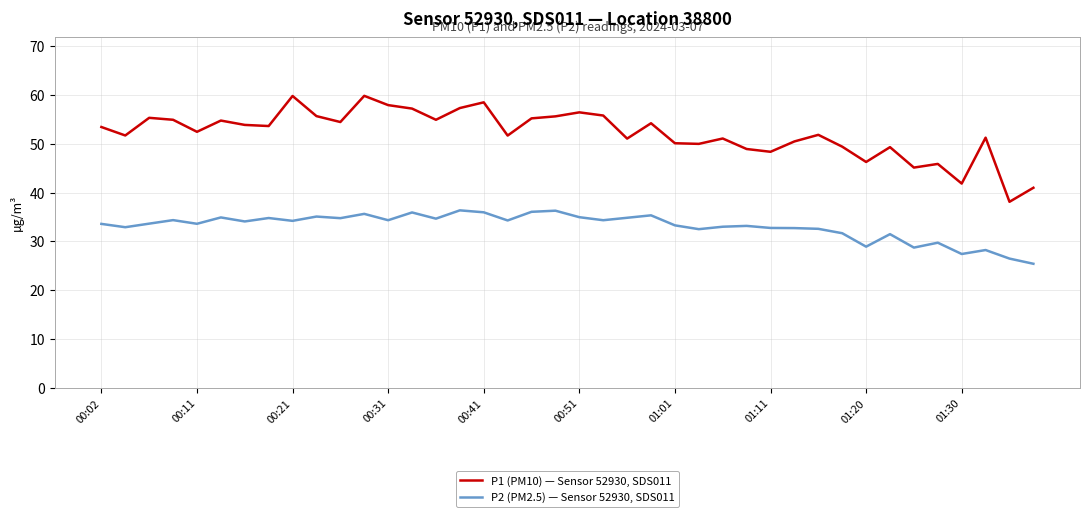

True or false: P2 (PM2.5) — Sensor 52930, SDS011 and P1 (PM10) — Sensor 52930, SDS011 intersect in this chart.

False